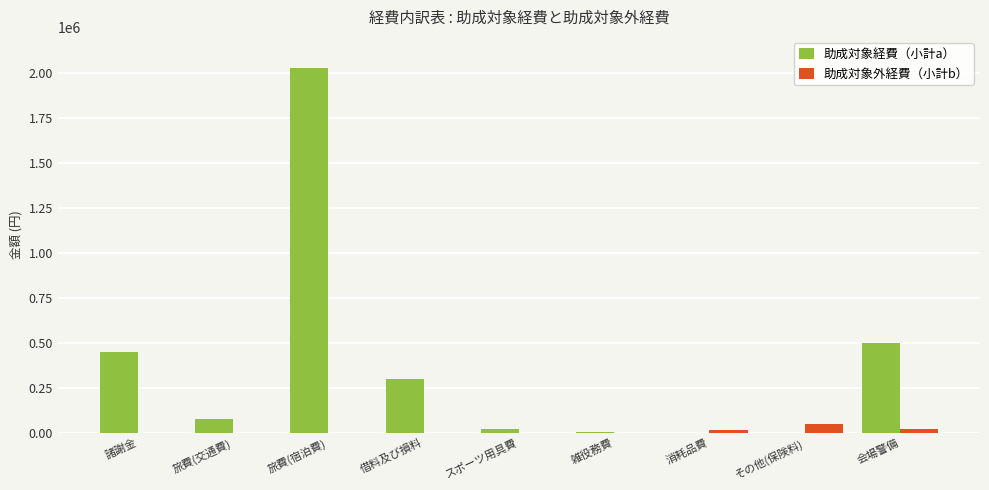

At which category is the sum across all series the highest?

旅費(宿泊費)